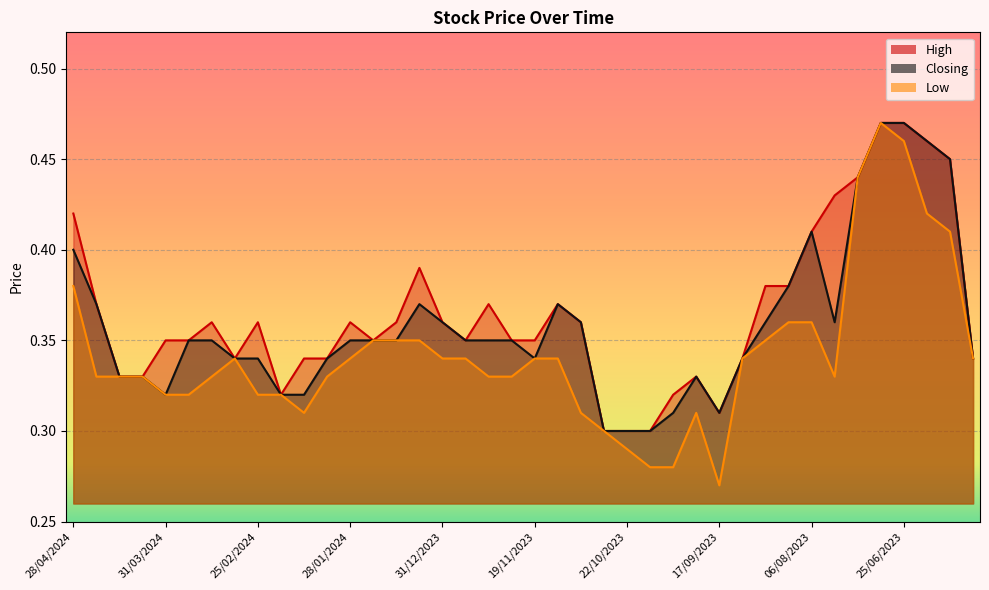

How many lines are shown in the chart?

3